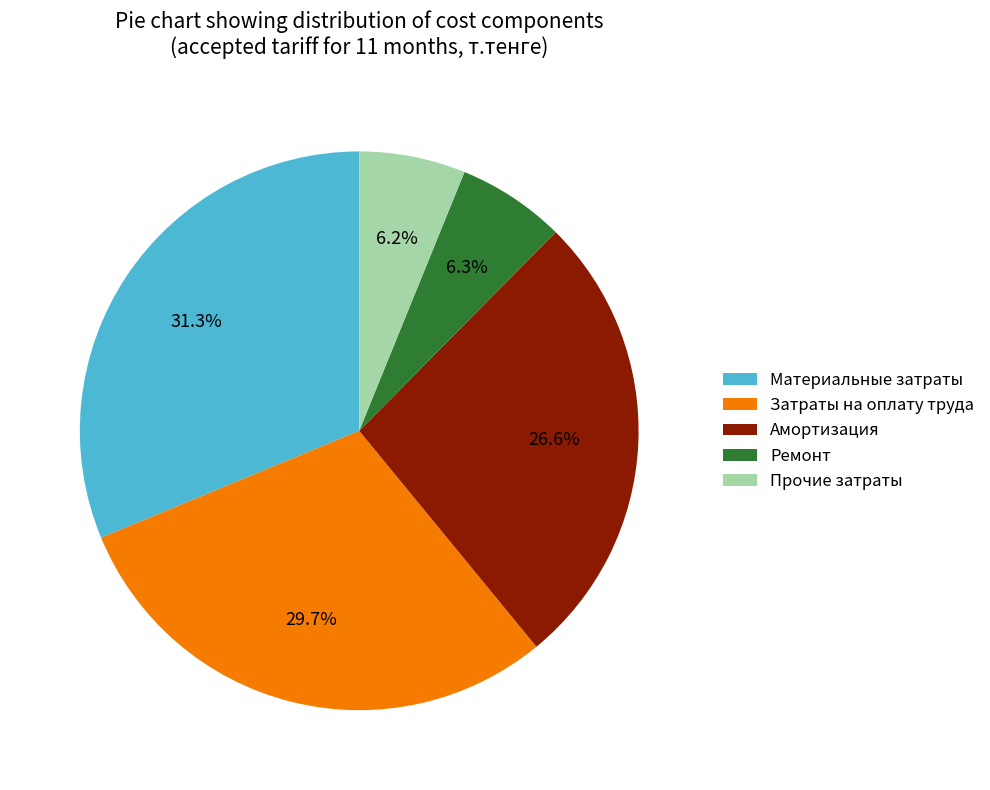

What percentage is NOT represented by Ремонт?

93.7%